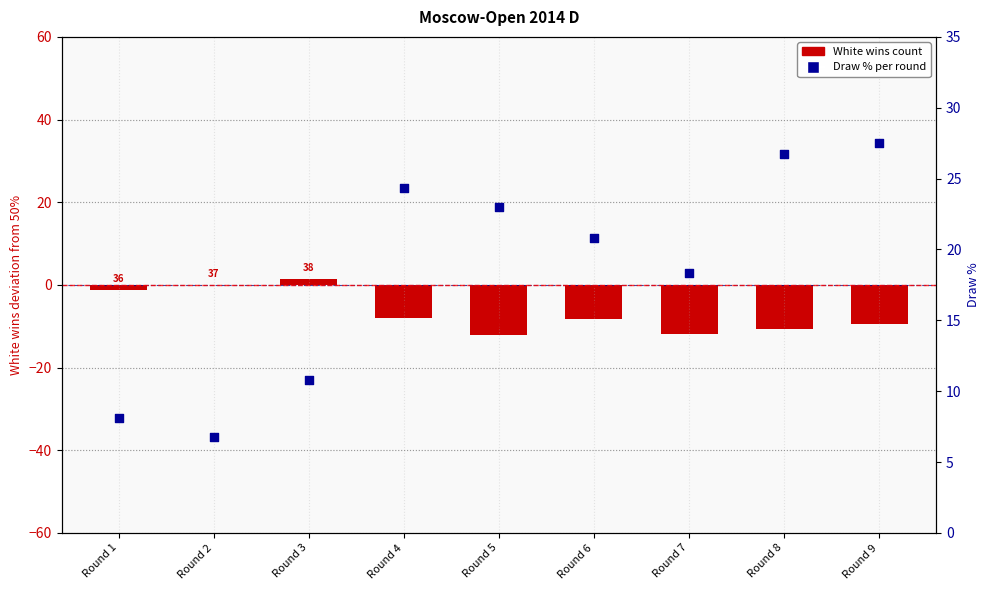

At how many categories does at least one series exceed 9?

7